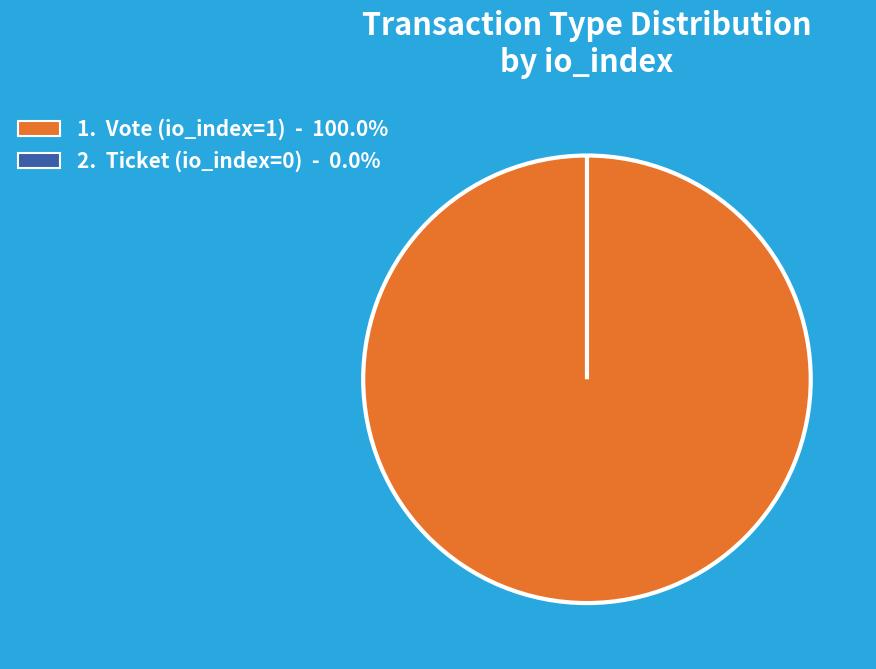

Is it true that Ticket (io_index=0) is 0% of the pie?

True